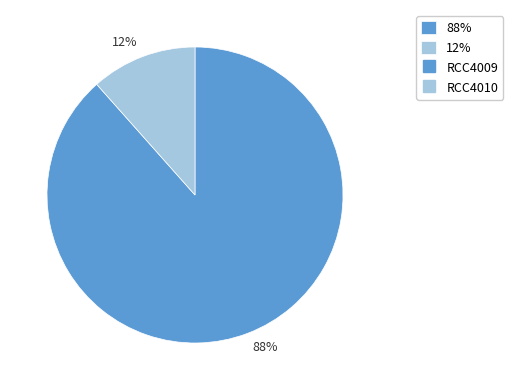

Rank the categories by value from lowest to highest.

12%, 88%